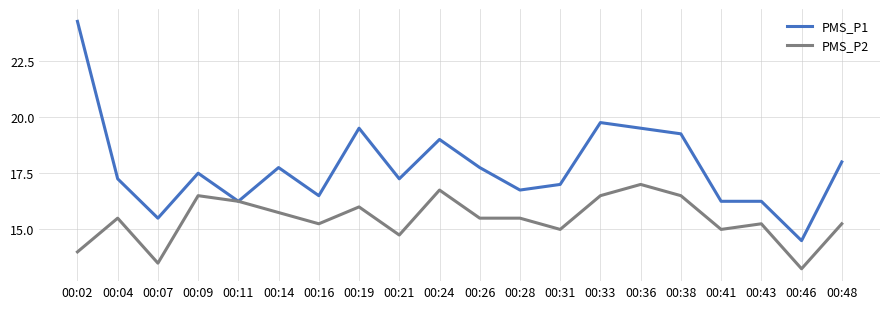

Which series changed the most between 00:02 and 00:11?

PMS_P1